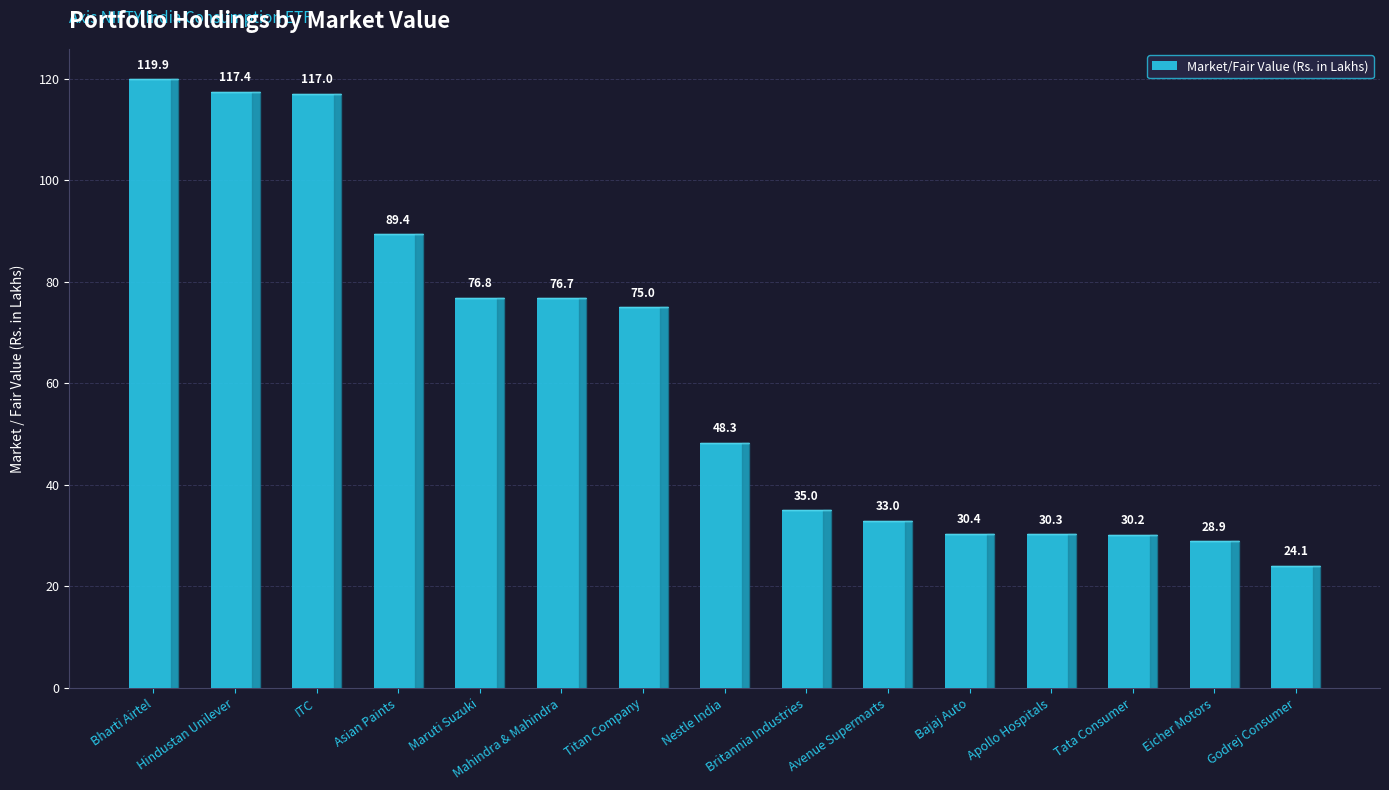

At which label does the data first exceed 48?

Bharti Airtel